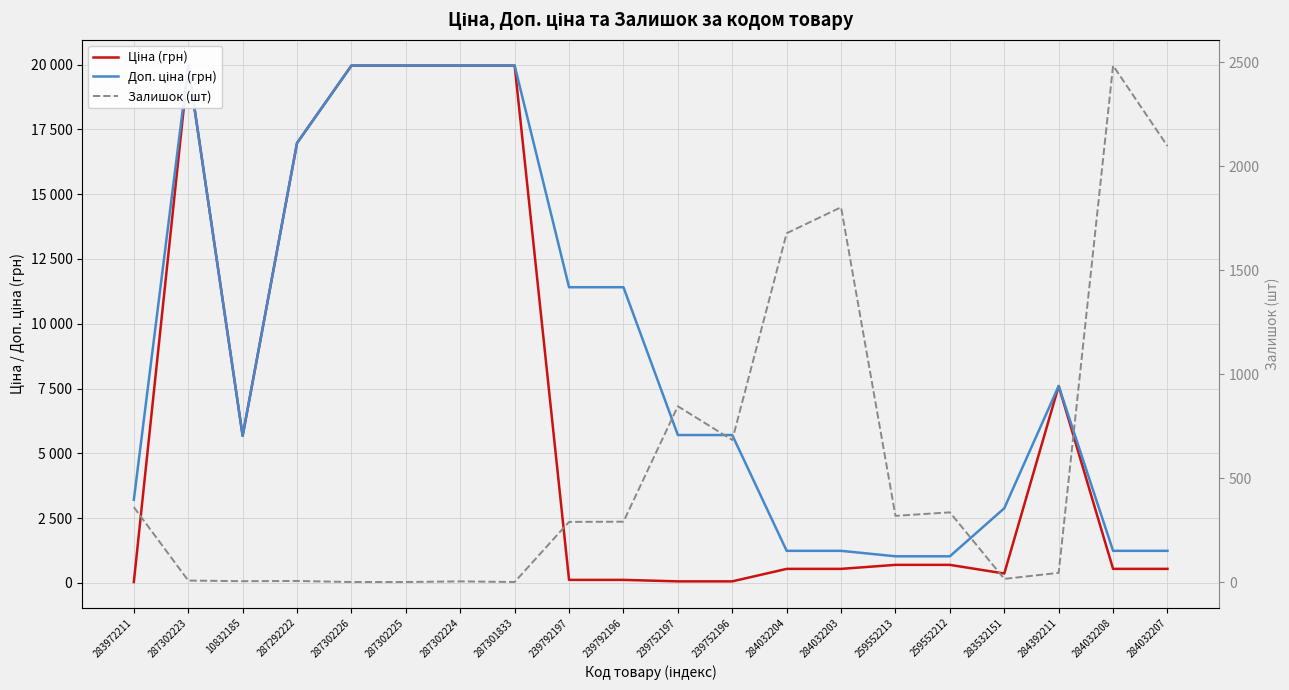

At how many categories does at least one series exceed 5961?

9